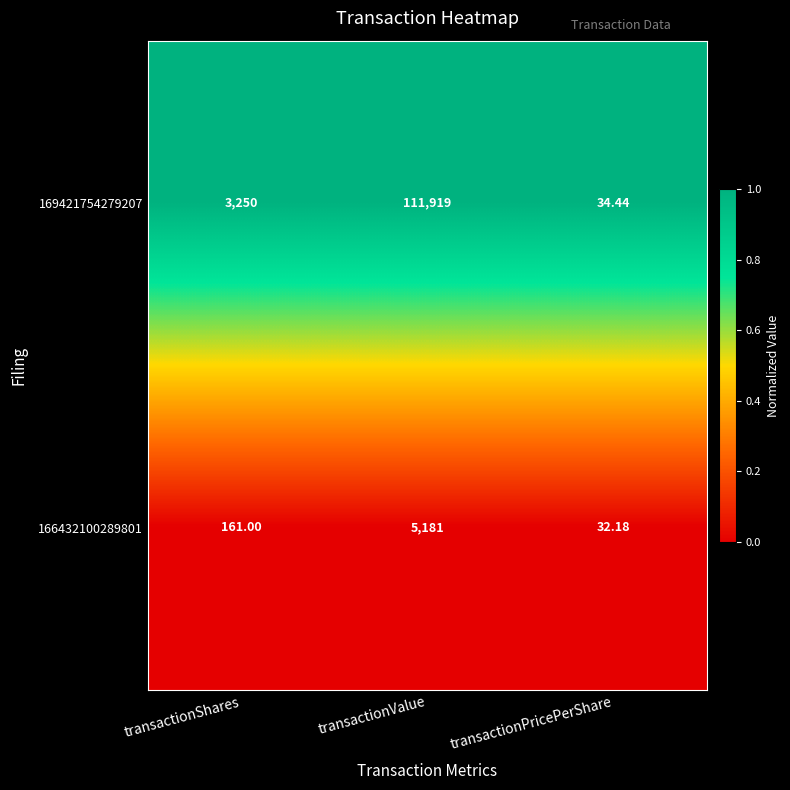

Which series has the largest total across all categories?

169421754279207